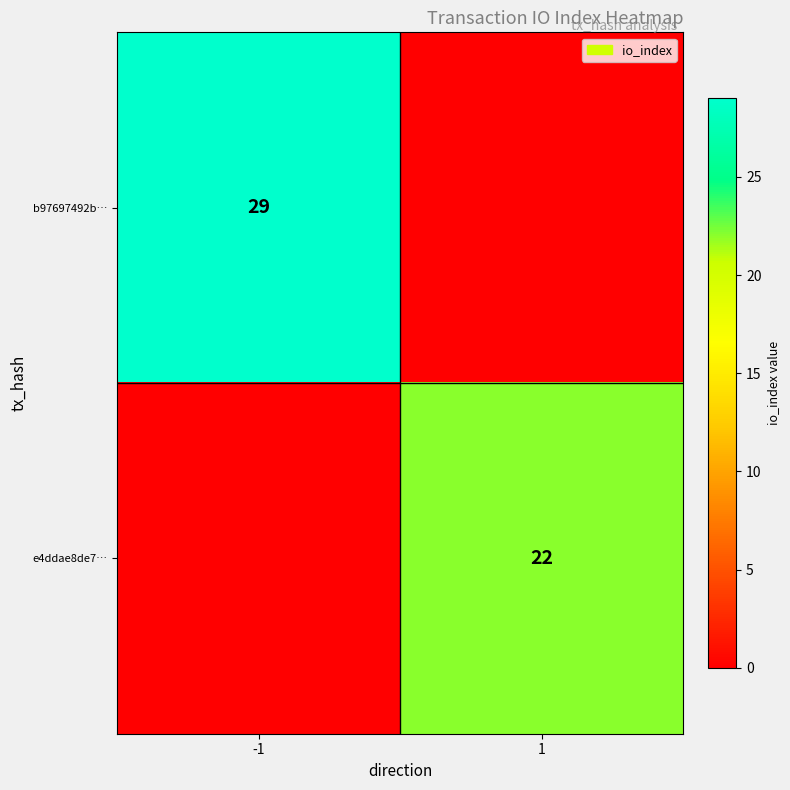

At which category is the sum across all series the highest?

-1